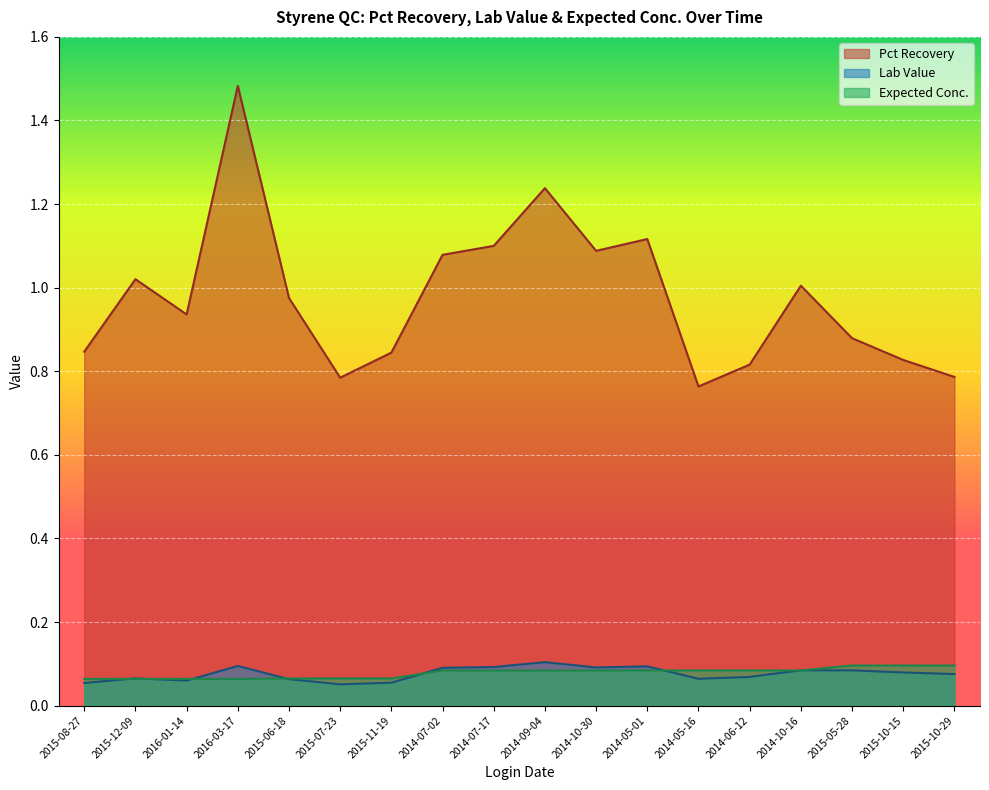

What is the total value across all series at 2015-11-19?

1.0